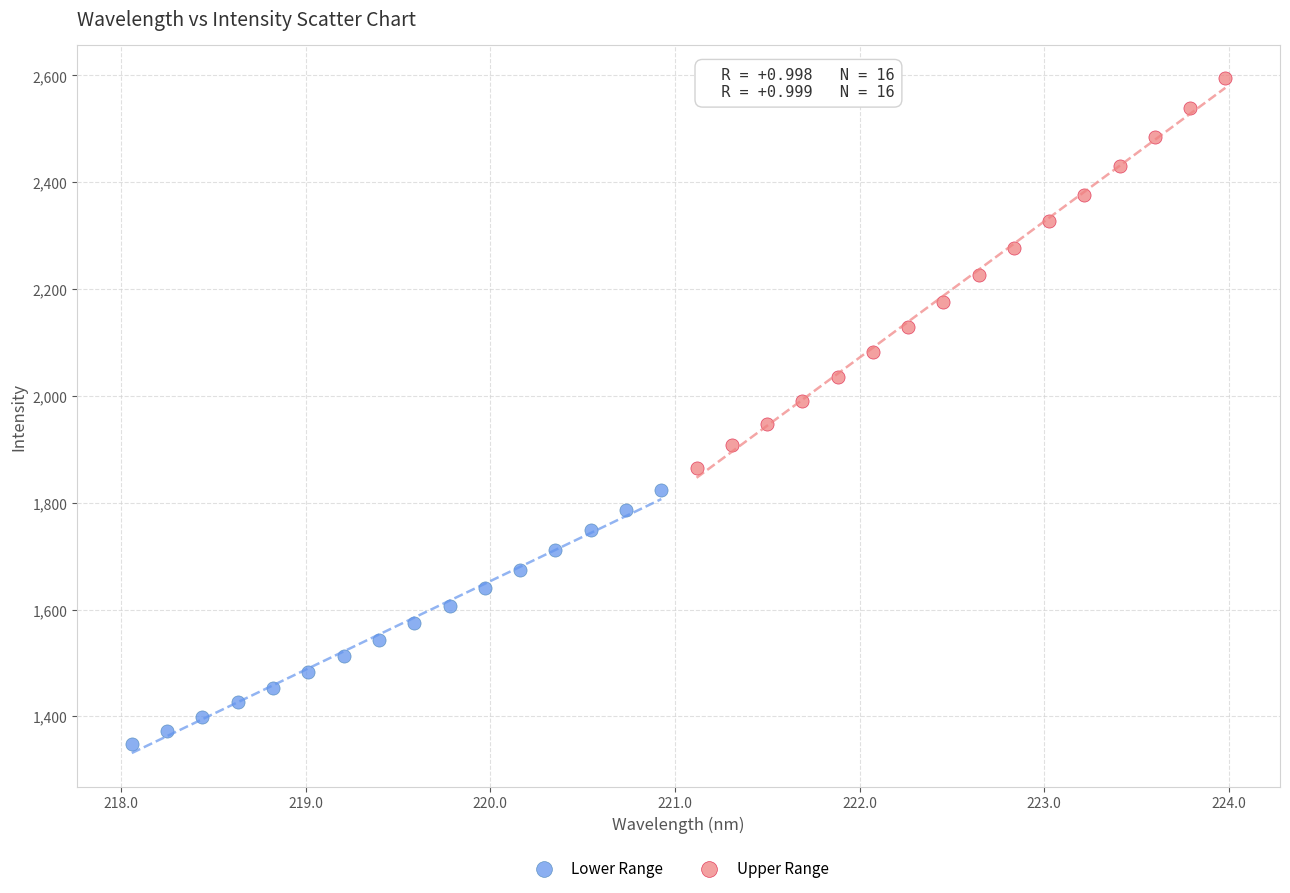

Which series contains the lowest Y value?

Lower Range